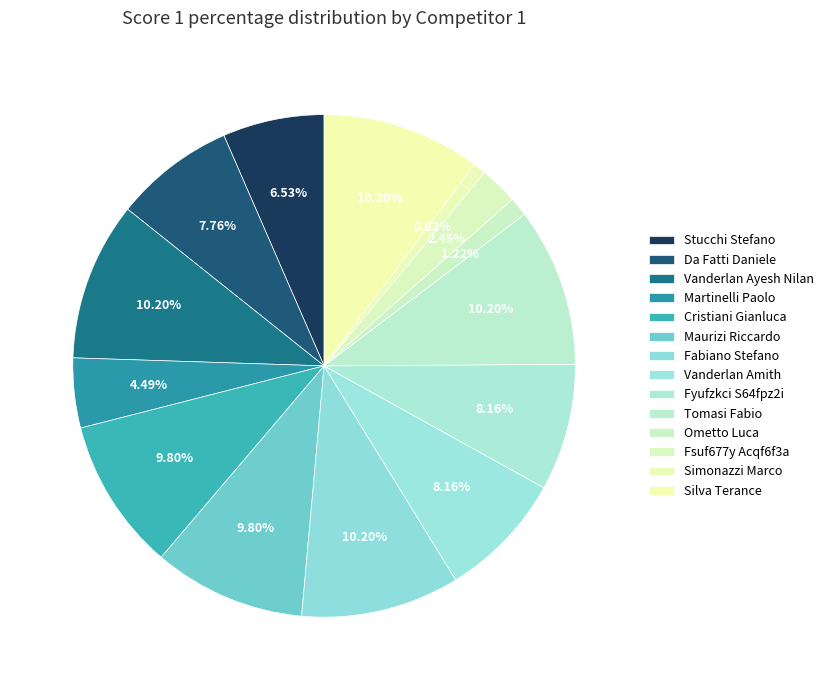

Count the number of slices in the pie.

14